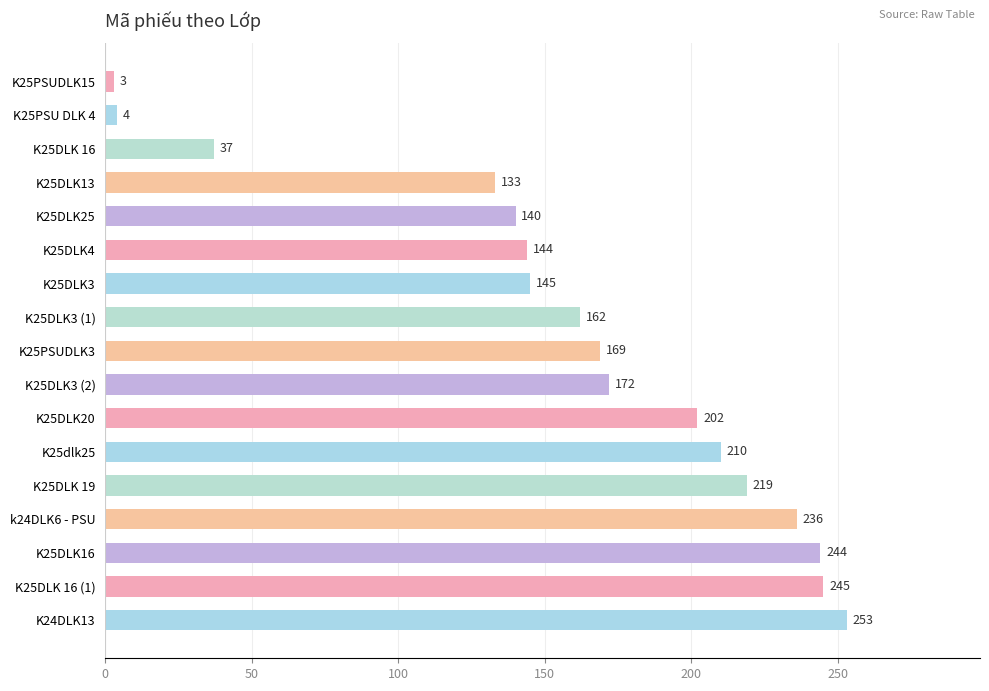

List the labels in order of value, largest first.

K24DLK13, K25DLK 16 (1), K25DLK16, k24DLK6 - PSU, K25DLK 19, K25dlk25, K25DLK20, K25DLK3 (2), K25PSUDLK3, K25DLK3 (1), K25DLK3, K25DLK4, K25DLK25, K25DLK13, K25DLK 16, K25PSU DLK 4, K25PSUDLK15